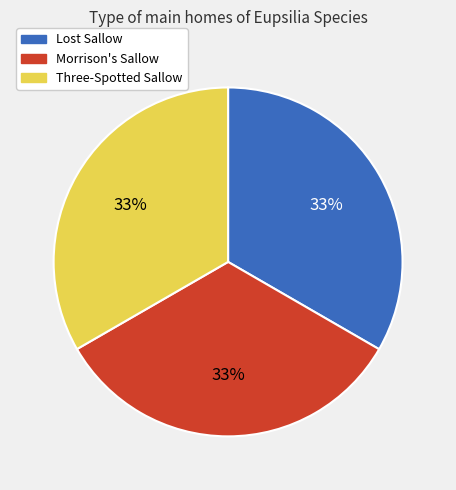

What percentage is the Lost Sallow slice, to the nearest percent?

33%